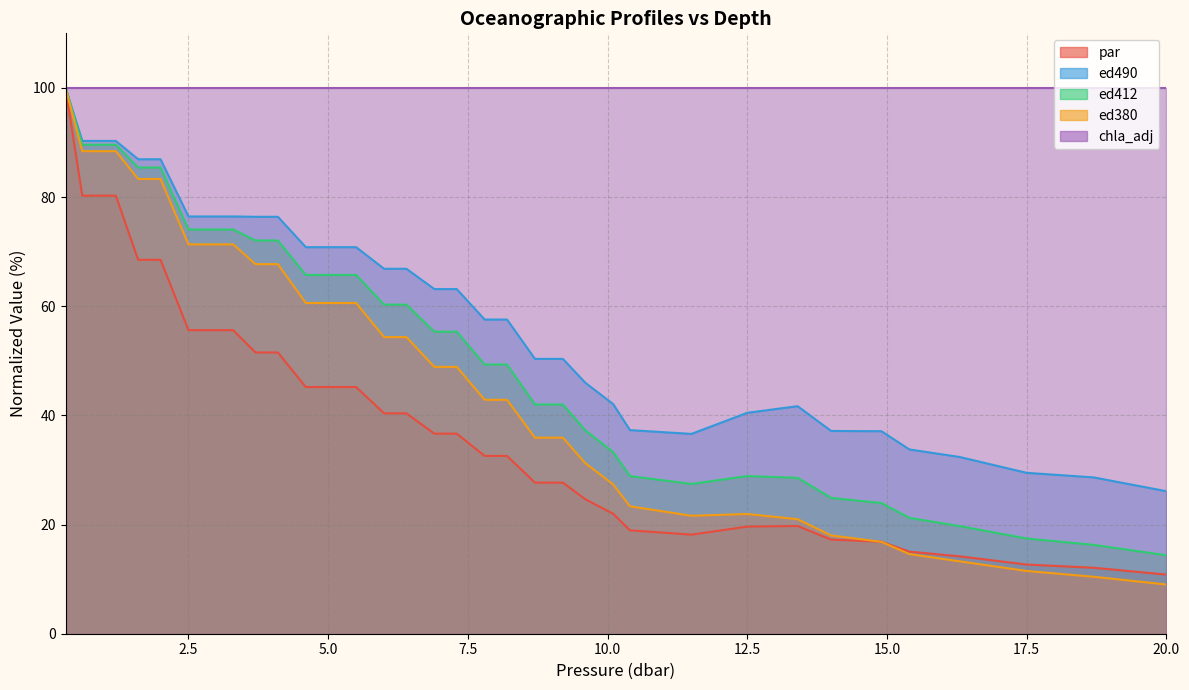

How many data points in ed380 are above 48?

17